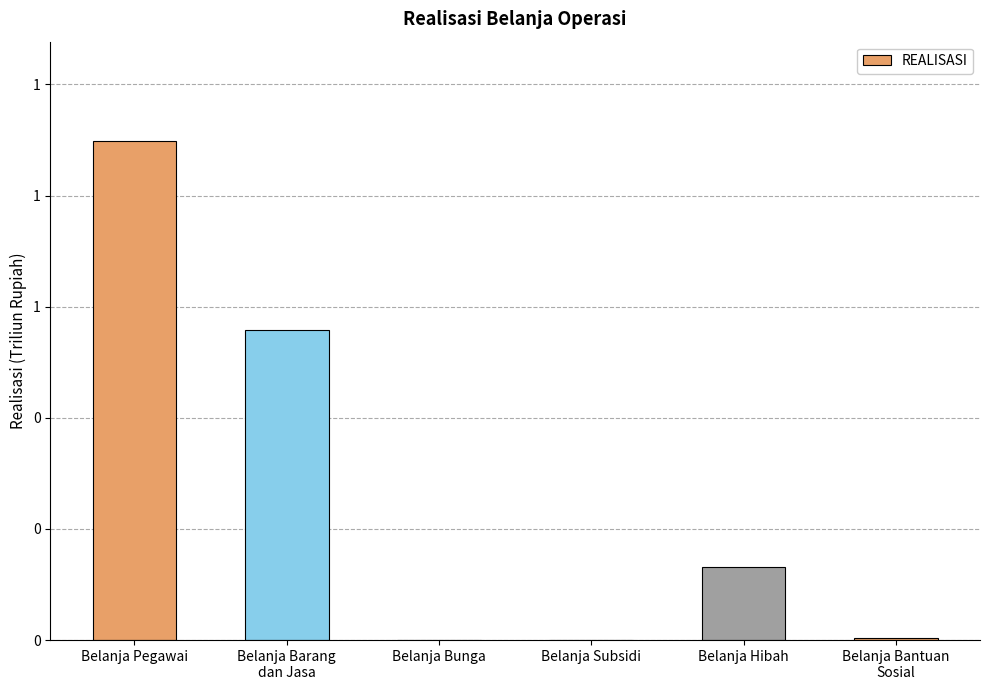

What is the difference between the maximum and minimum values?

0.9